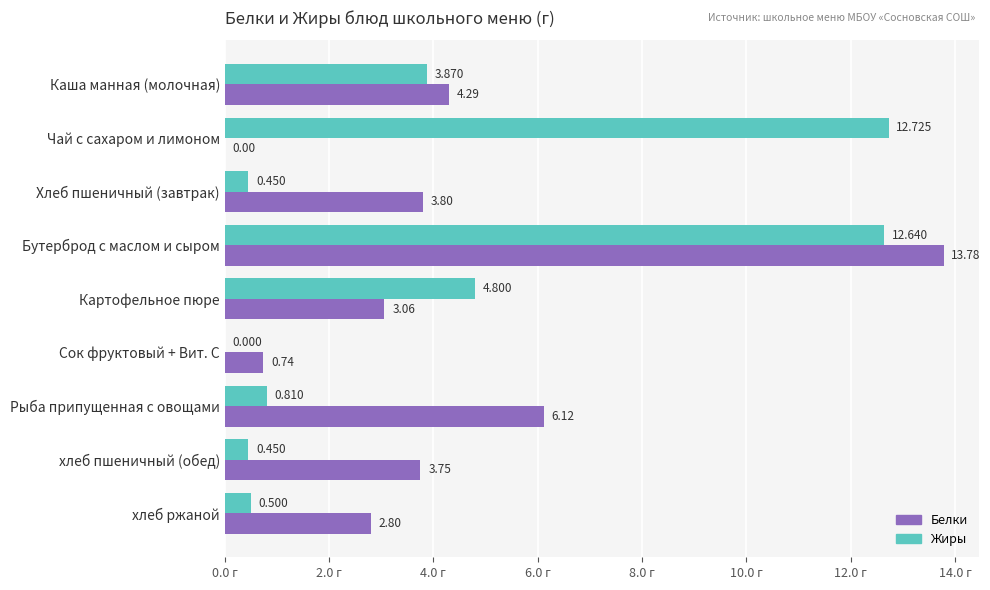

At which category is the sum across all series the highest?

Бутерброд с маслом и сыром